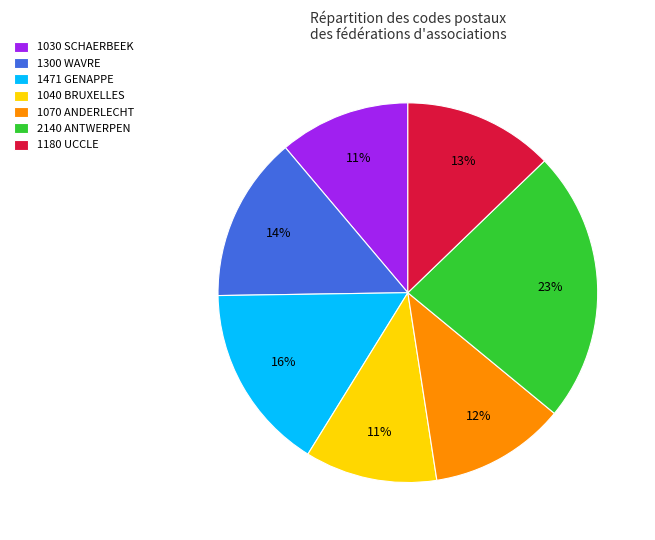

What percentage is the 1300 WAVRE slice, to the nearest percent?

14%